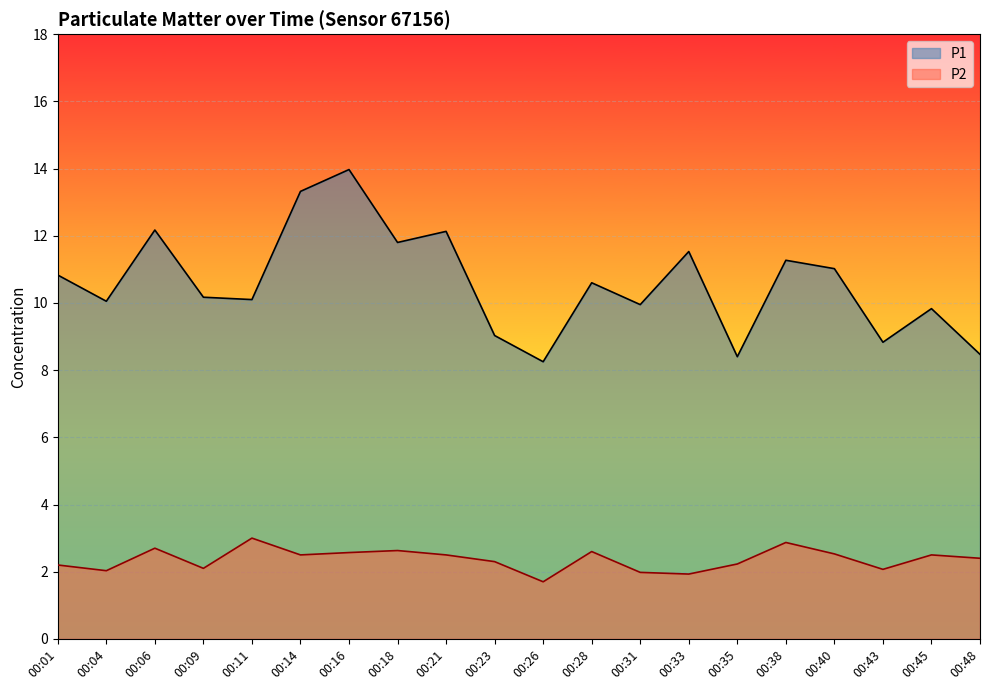

Rank the categories by P1 value from highest to lowest.

00:16, 00:14, 00:06, 00:21, 00:18, 00:33, 00:38, 00:40, 00:01, 00:28, 00:09, 00:11, 00:04, 00:31, 00:45, 00:23, 00:43, 00:48, 00:35, 00:26